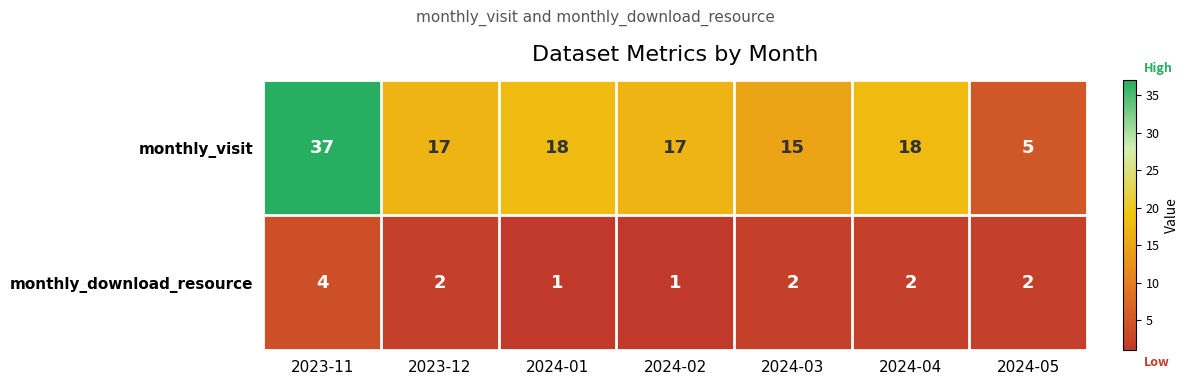

Between 2023-12 and 2024-05, which series saw the biggest shift?

monthly_visit